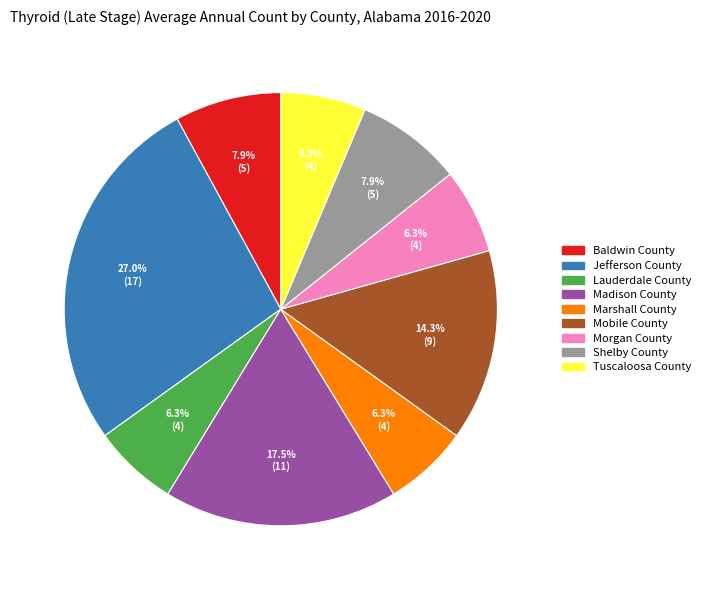

How many slices are in this pie chart?

9